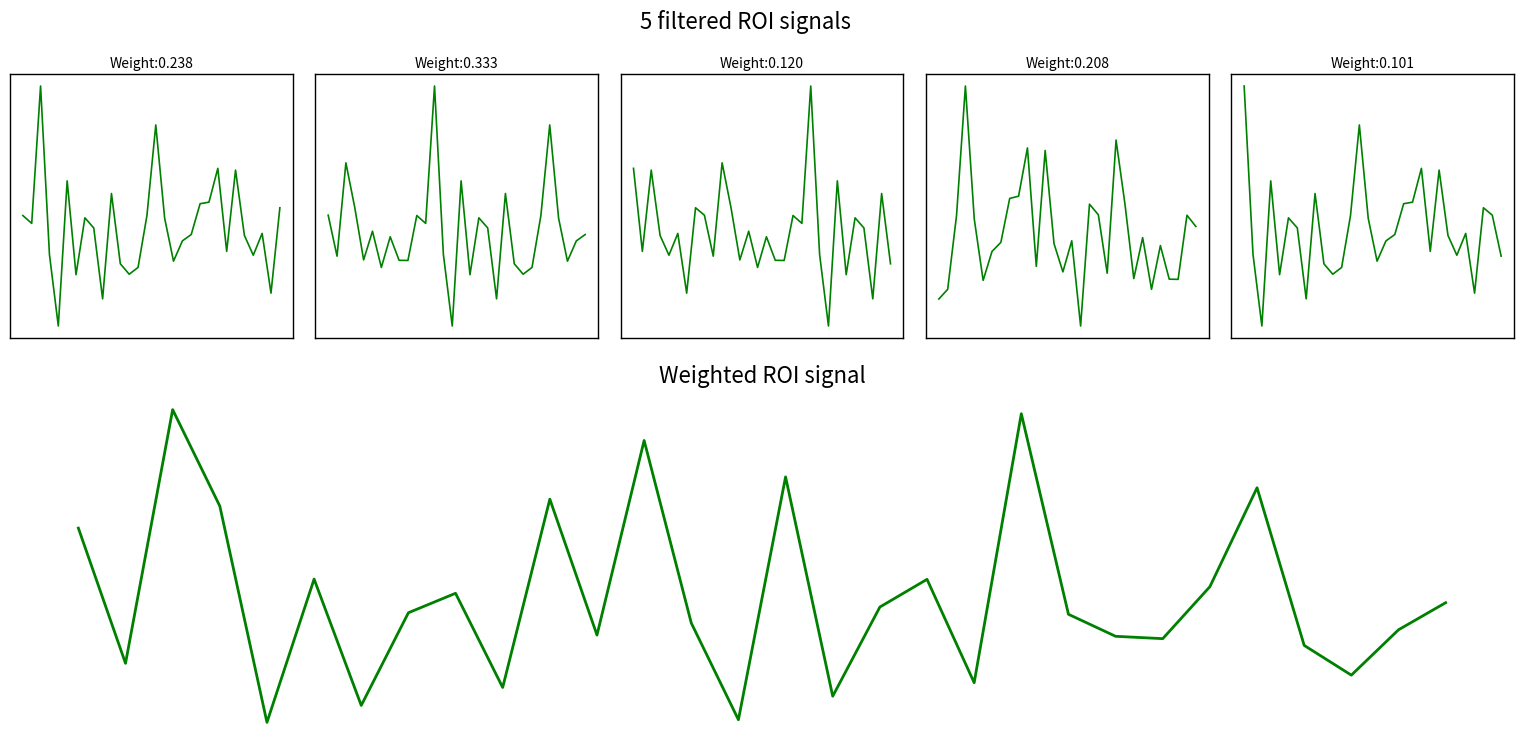

Reading left to right, extract all data points from this chart.

ROI_1: -129.7	-129.9	-126.3	-130.8	-132.7	-128.8	-131.3	-129.8	-130.1	-132.0	-129.1	-131.0	-131.3	-131.1	-129.7	-127.3	-129.8	-130.9	-130.4	-130.2	-129.4	-129.4	-128.5	-130.7	-128.5	-130.3	-130.8	-130.2	-131.8	-129.5
ROI_2: -129.7	-130.8	-128.3	-129.5	-130.9	-130.1	-131.1	-130.3	-130.9	-130.9	-129.7	-129.9	-126.3	-130.8	-132.7	-128.8	-131.3	-129.8	-130.1	-132.0	-129.1	-131.0	-131.3	-131.1	-129.7	-127.3	-129.8	-130.9	-130.4	-130.2
ROI_3: -128.5	-130.7	-128.5	-130.3	-130.8	-130.2	-131.8	-129.5	-129.7	-130.8	-128.3	-129.5	-130.9	-130.1	-131.1	-130.3	-130.9	-130.9	-129.7	-129.9	-126.3	-130.8	-132.7	-128.8	-131.3	-129.8	-130.1	-132.0	-129.1	-131.0
ROI_4: -131.3	-131.1	-129.7	-127.3	-129.8	-130.9	-130.4	-130.2	-129.4	-129.4	-128.5	-130.7	-128.5	-130.3	-130.8	-130.2	-131.8	-129.5	-129.7	-130.8	-128.3	-129.5	-130.9	-130.1	-131.1	-130.3	-130.9	-130.9	-129.7	-129.9
ROI_5: -126.3	-130.8	-132.7	-128.8	-131.3	-129.8	-130.1	-132.0	-129.1	-131.0	-131.3	-131.1	-129.7	-127.3	-129.8	-130.9	-130.4	-130.2	-129.4	-129.4	-128.5	-130.7	-128.5	-130.3	-130.8	-130.2	-131.8	-129.5	-129.7	-130.8
Weighted ROI signal: -129.5	-130.6	-128.6	-129.4	-131.1	-130.0	-131.0	-130.2	-130.1	-130.8	-129.3	-130.4	-128.8	-130.3	-131.1	-129.1	-130.9	-130.2	-130.0	-130.8	-128.6	-130.2	-130.4	-130.4	-130.0	-129.2	-130.5	-130.7	-130.4	-130.2